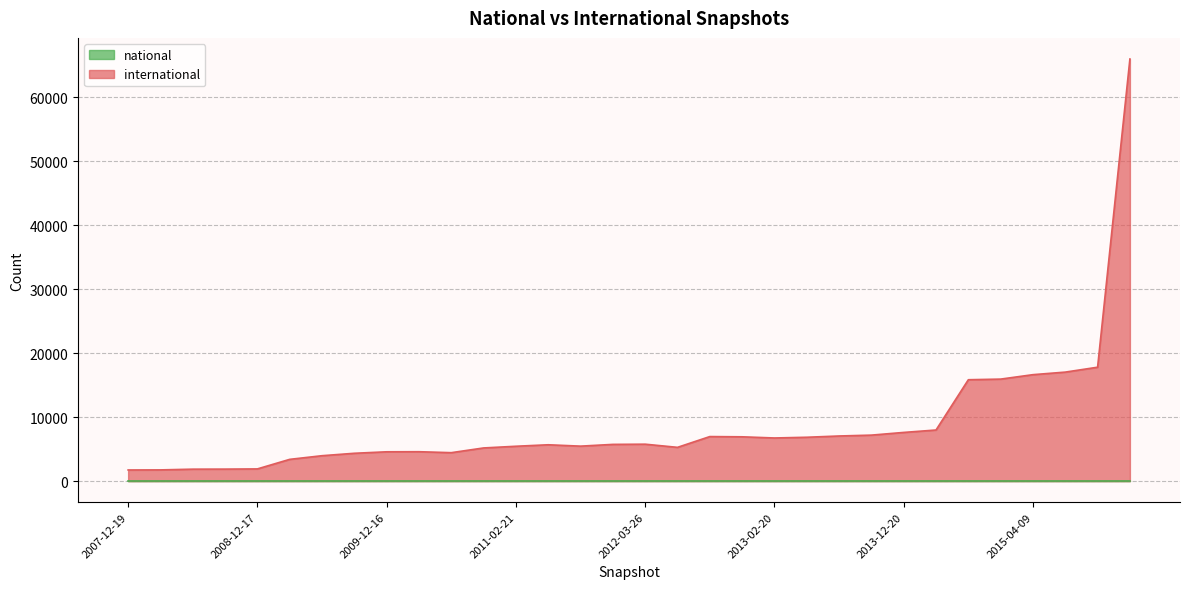

What is the total value across all series at 2007-12-19?

1733